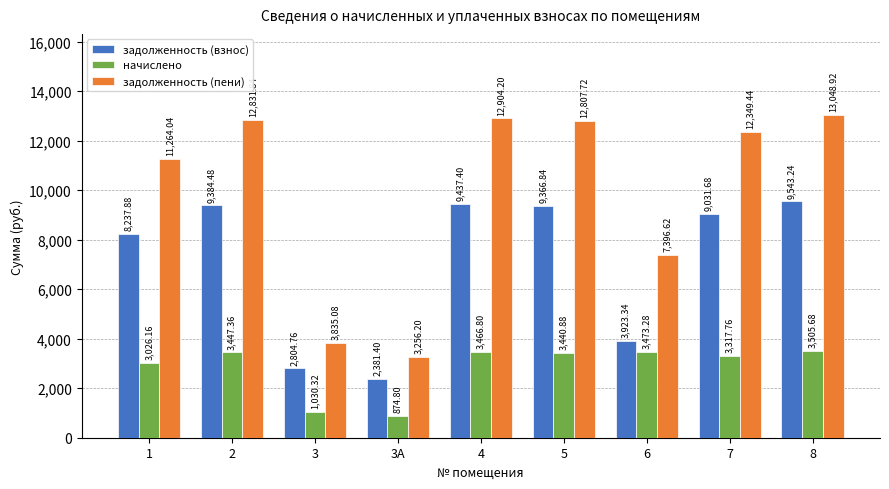

How many groups of bars are there?

9